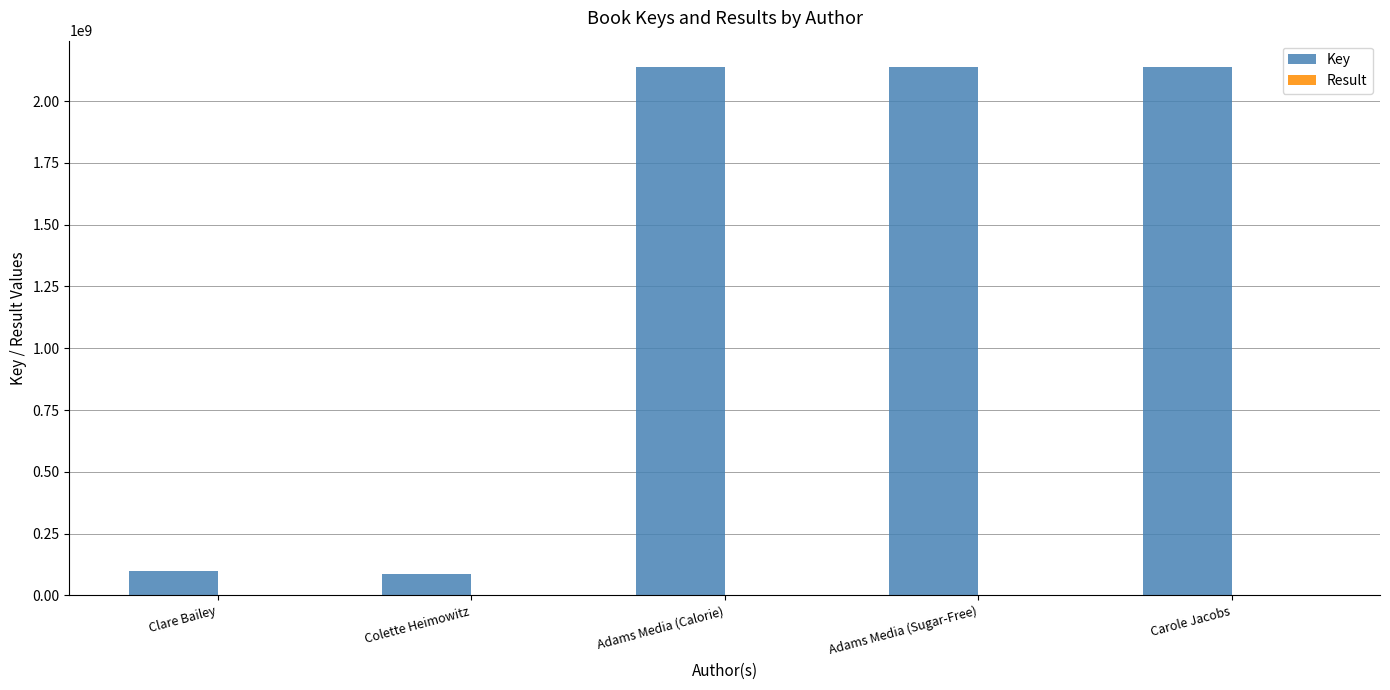

The Key series shows 100728443 at Clare Bailey. True or false?

True